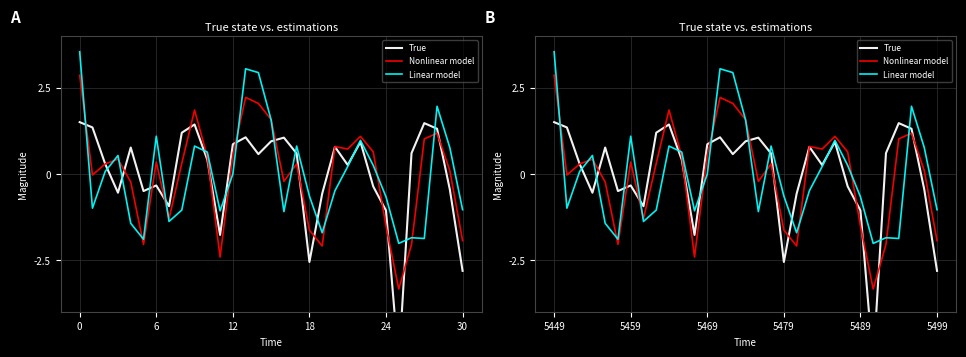

After their last crossing, which series has the higher values: True or Linear model?

Linear model